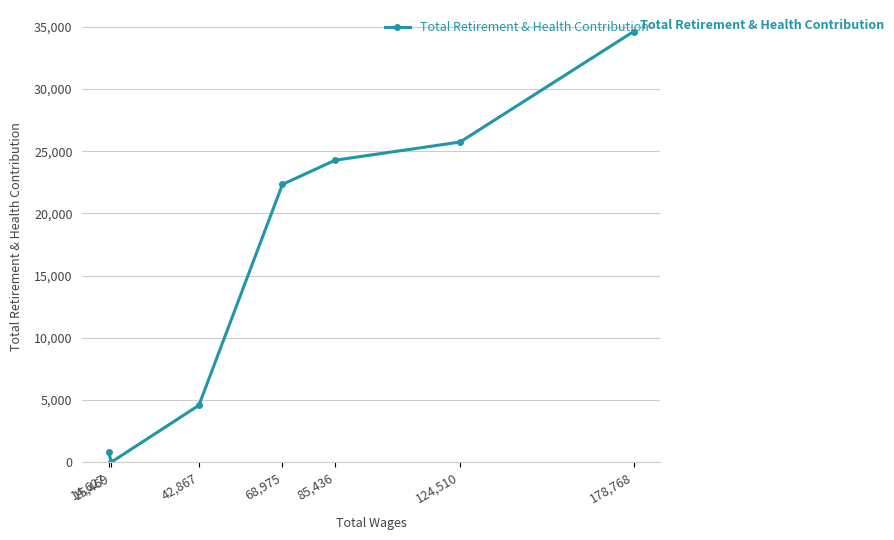

Rank the categories by value from highest to lowest.

178,768, 124,510, 85,436, 68,975, 42,867, 14,627, 15,469